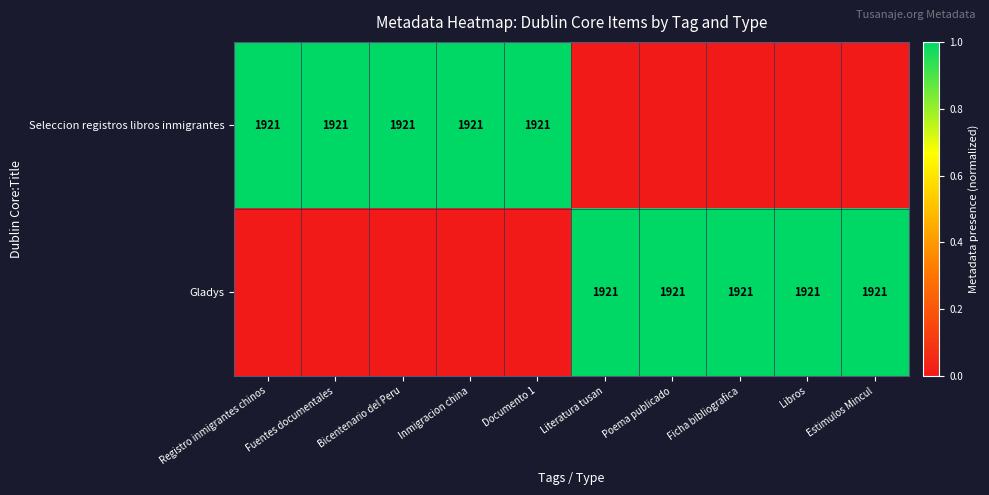

What is the sum of the Gladys values at Estimulos Mincul and Libros?

3842